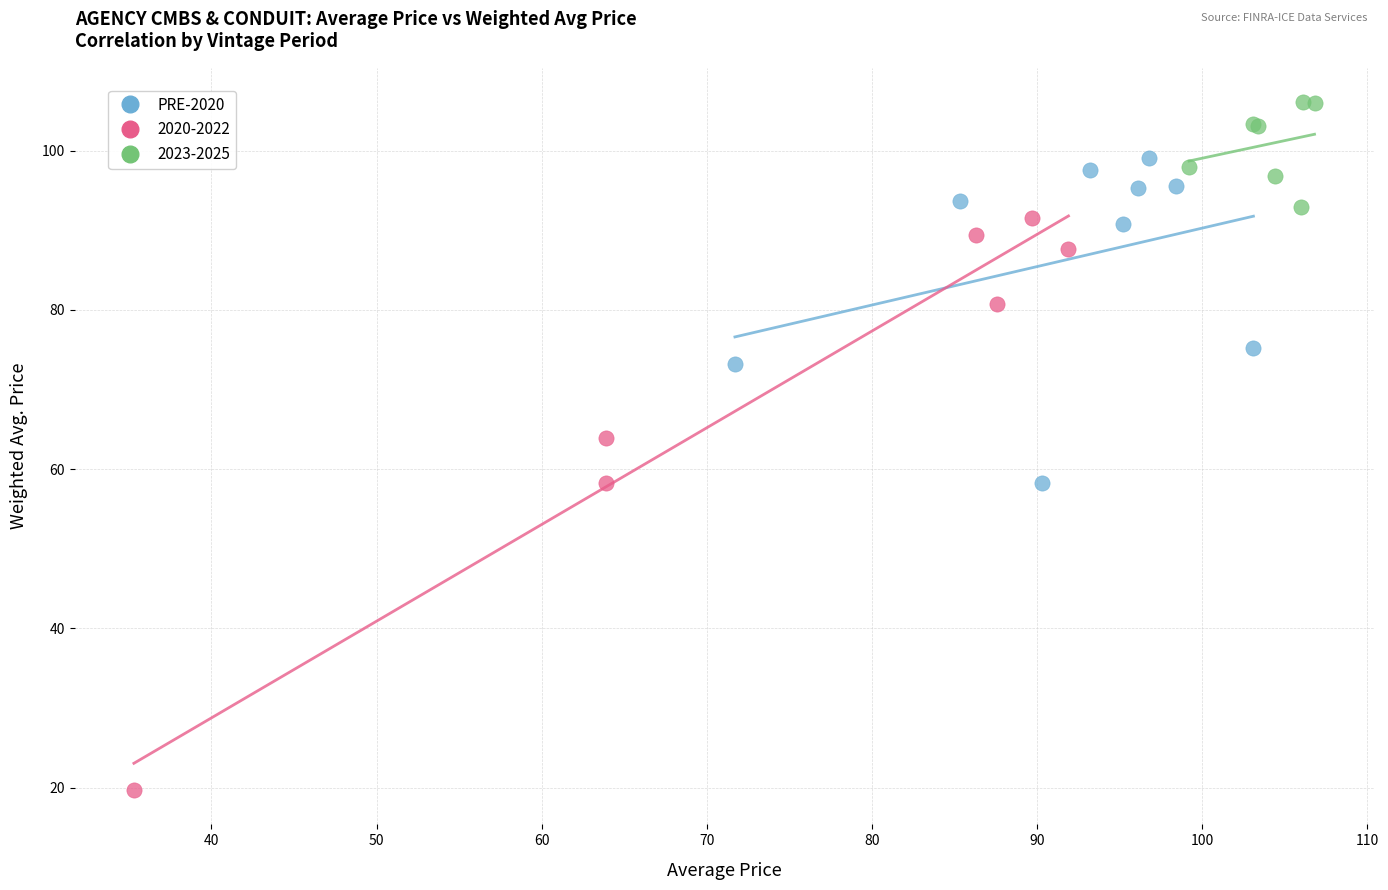

Which series has the widest spread of Y values?

2020-2022